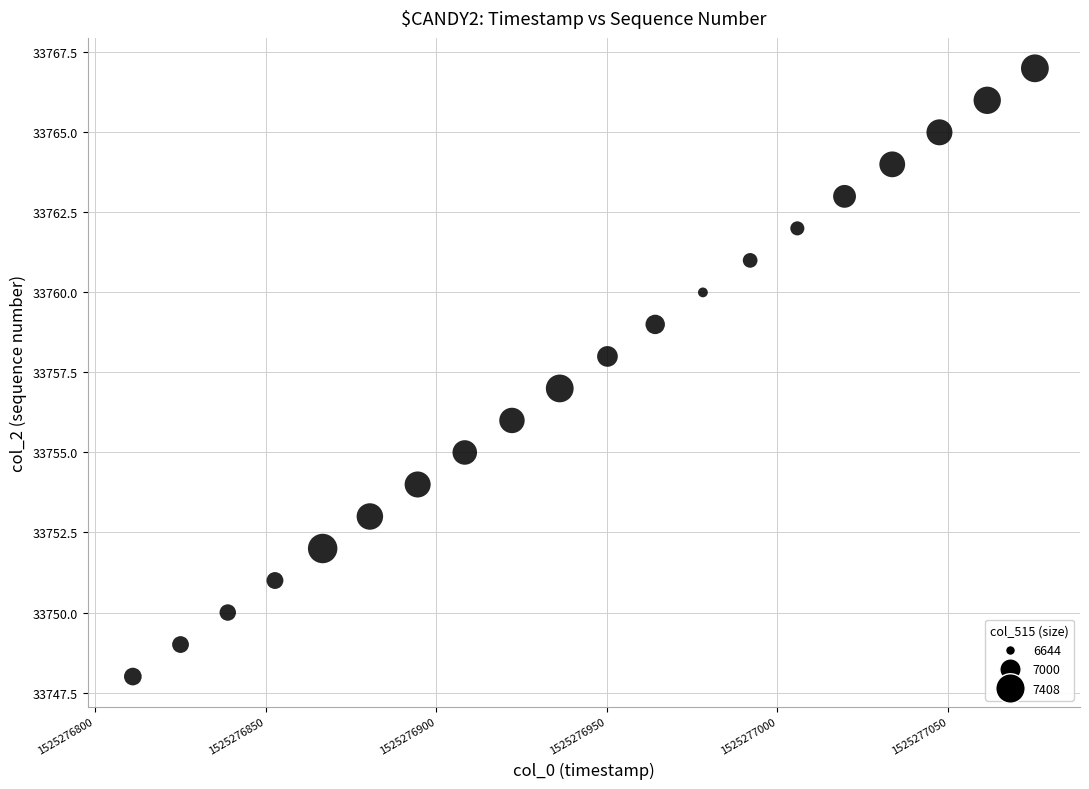

What is the range of Y values (max minus min)?

19